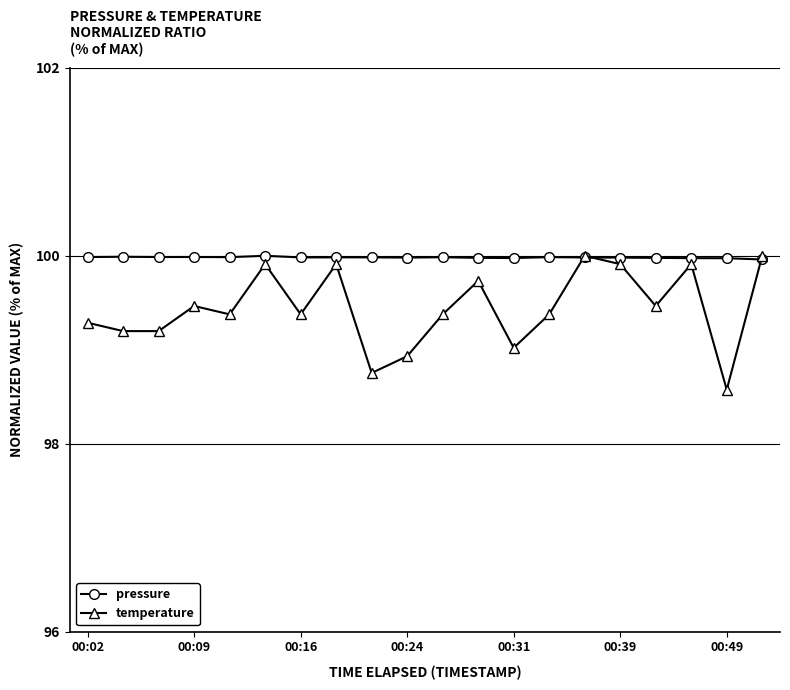

Which series has the largest range (max minus min)?

temperature